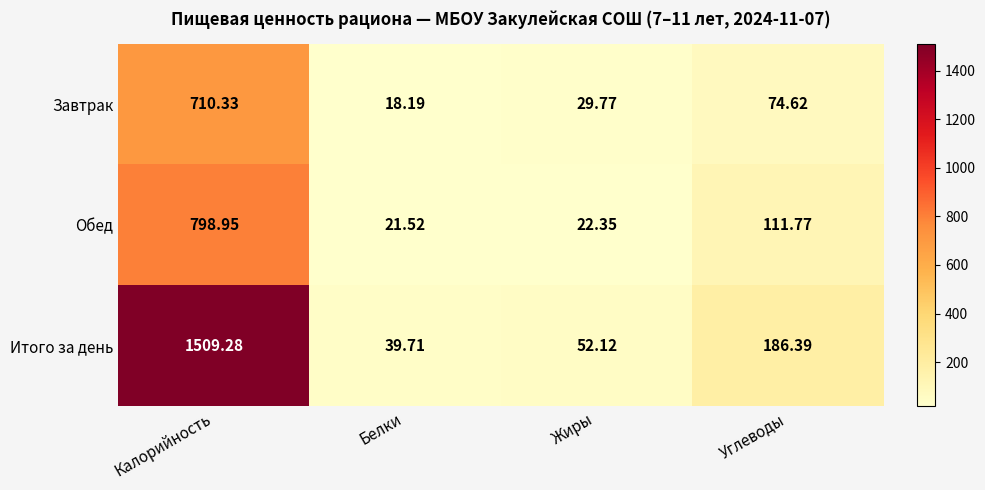

Between Белки and Жиры, which series saw the biggest shift?

Итого за день